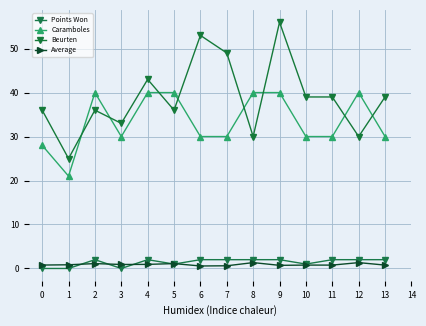

What is the total value across all series at 3?

63.9